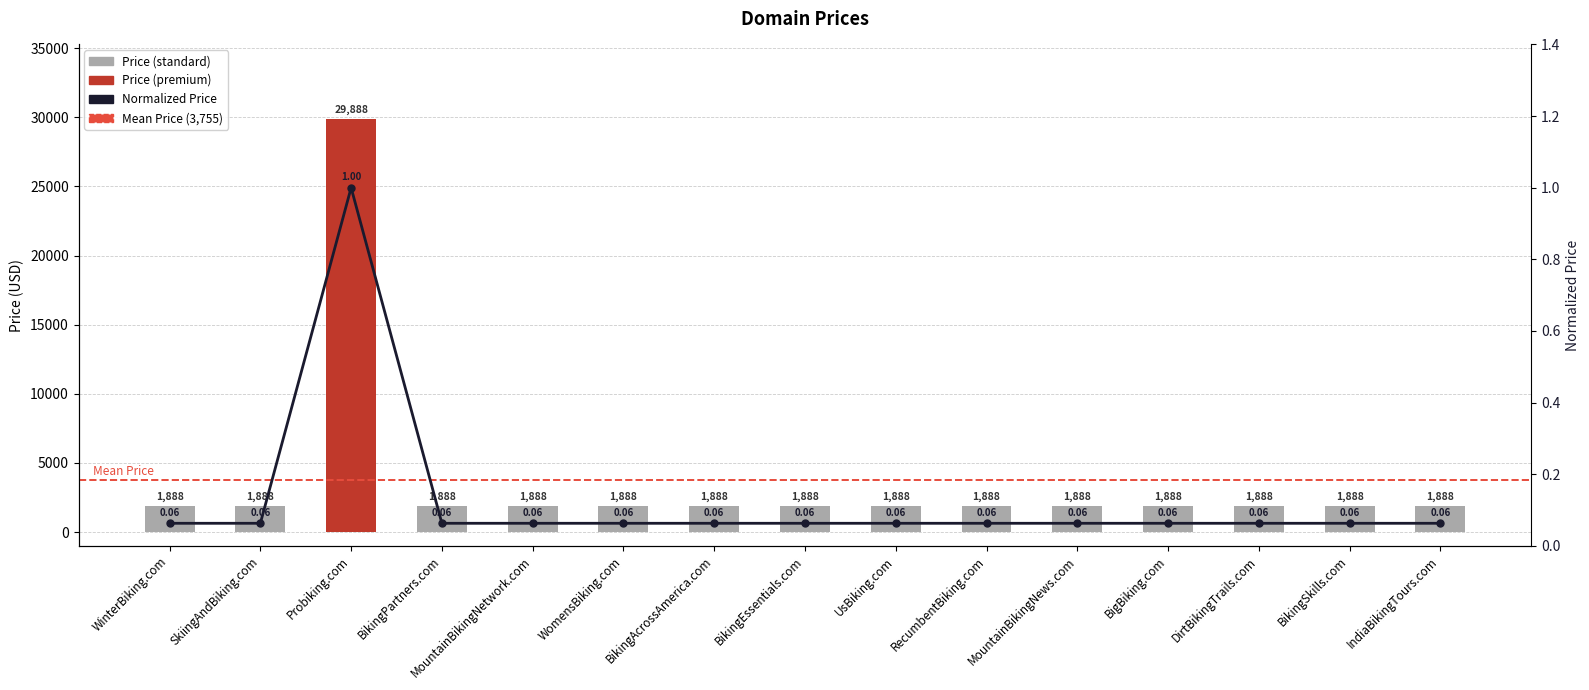

Reading left to right, transcribe all the data shown in this chart.

0.1	0.1	1.0	0.1	0.1	0.1	0.1	0.1	0.1	0.1	0.1	0.1	0.1	0.1	0.1